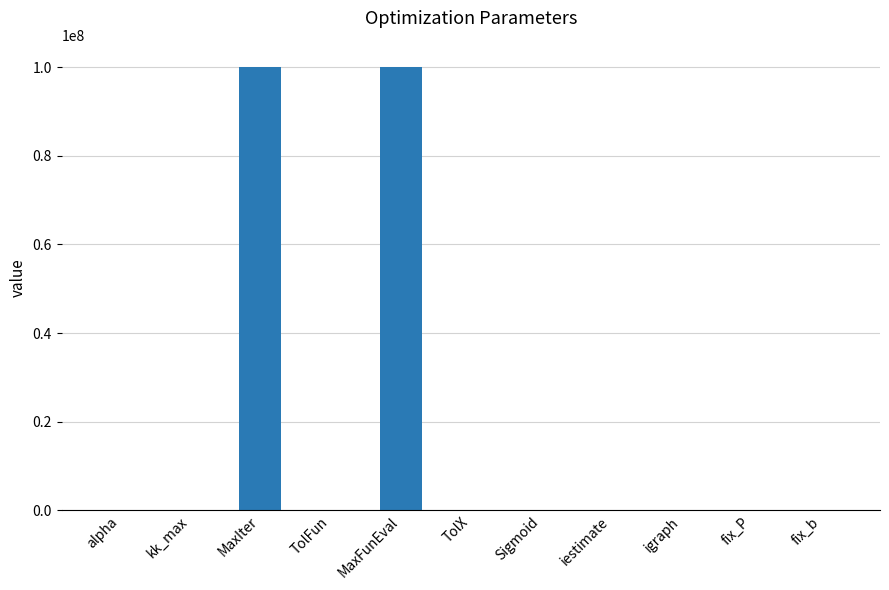

What is the maximum value shown in the chart?

100000000.0